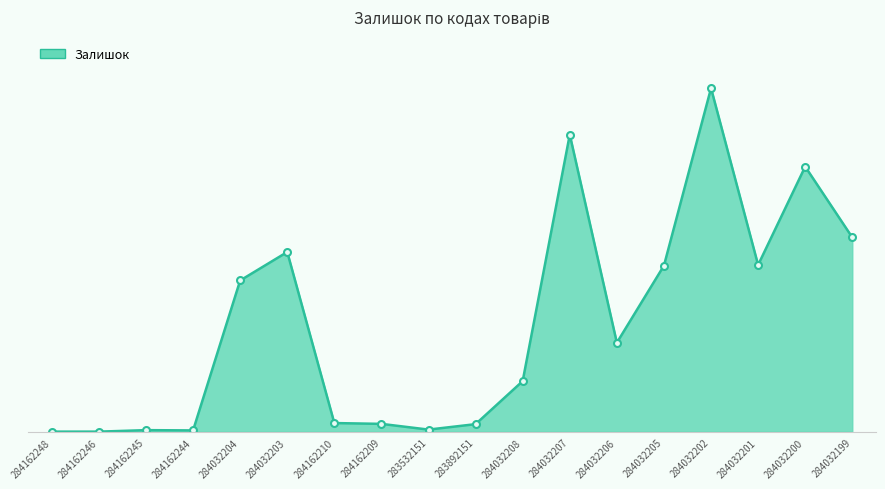

Is this an area chart (filled region under the line)?

Yes